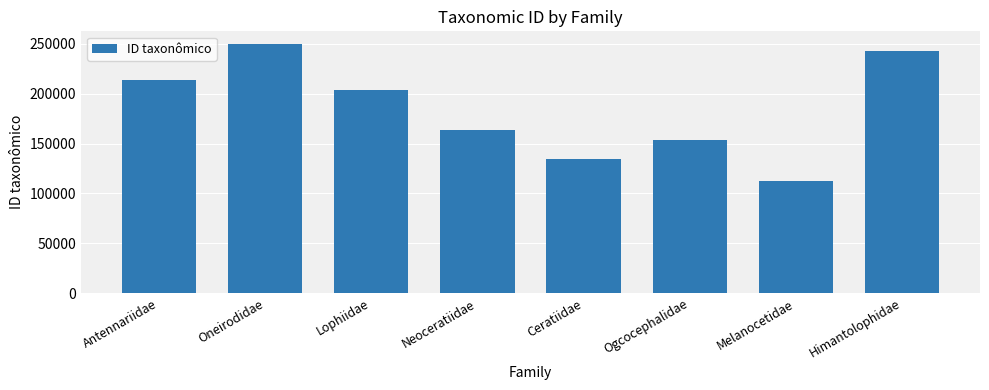

Reading right to left, transcribe all the data shown in this chart.

242652	112925	153553	134462	163908	203782	250178	214306